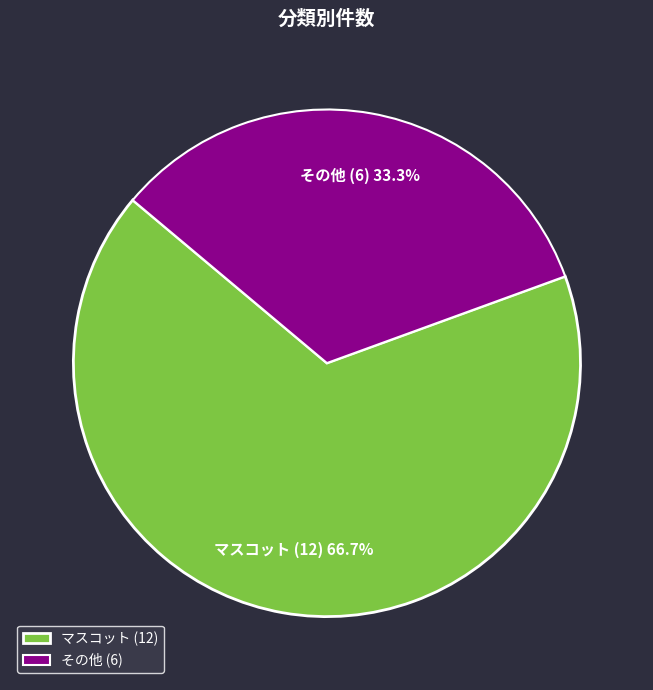

Which category accounts for the majority?

マスコット